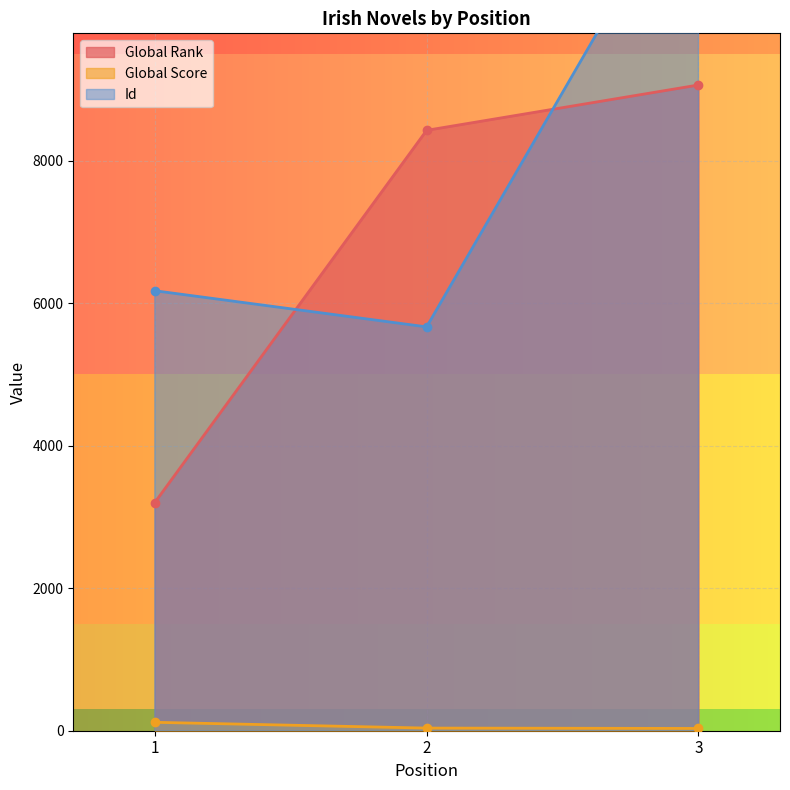

How many categories are shown in the chart?

3